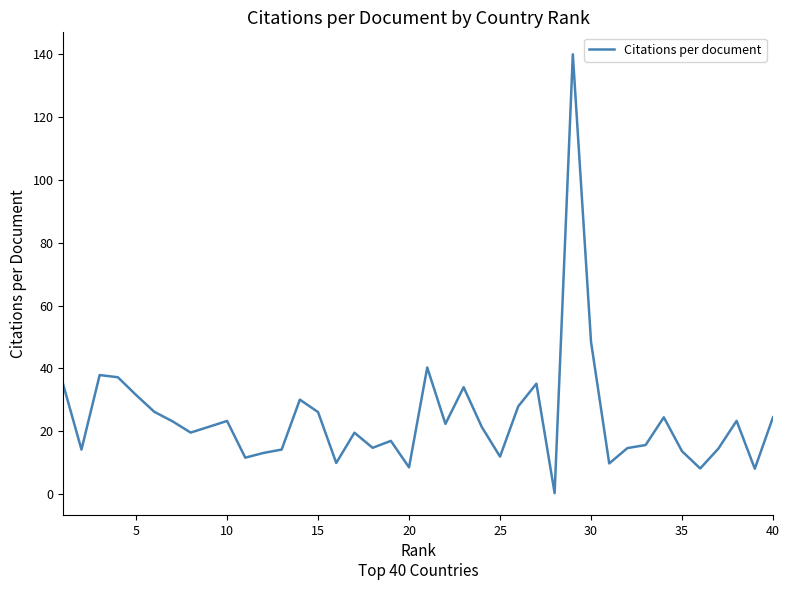

What is the greatest value displayed?

139.8